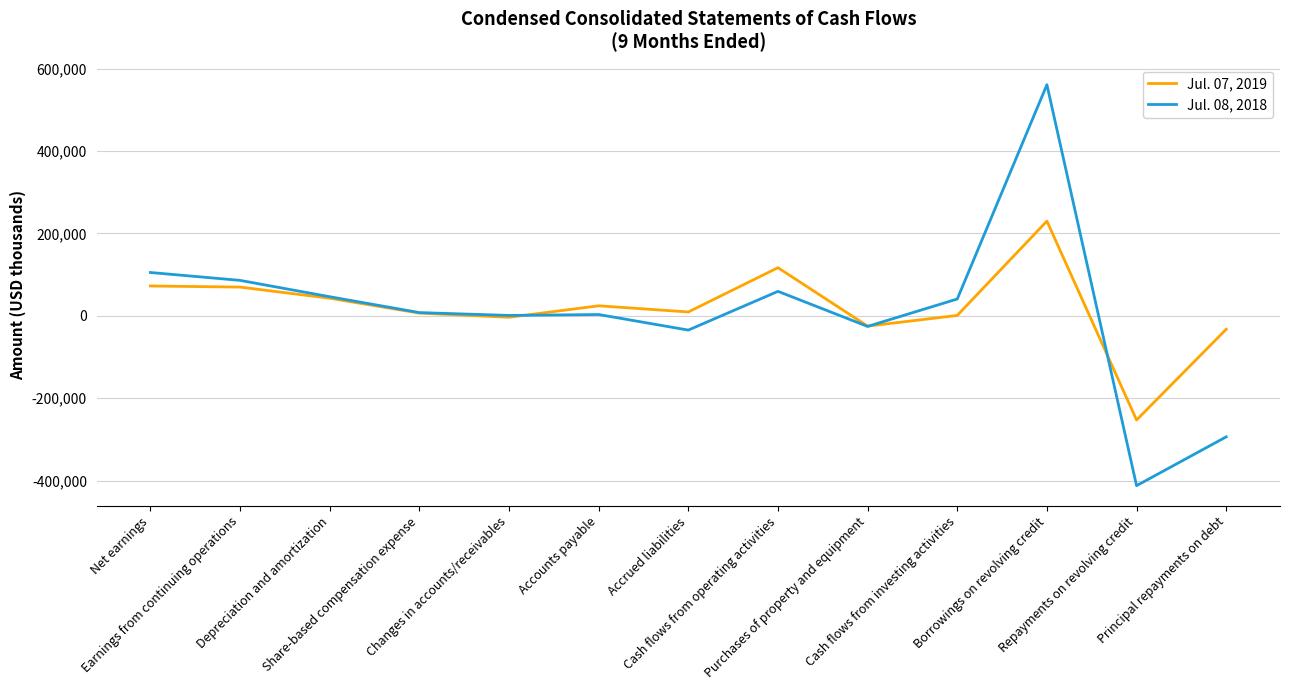

What is the difference between the Jul. 07, 2019 values at Purchases of property and equipment and Borrowings on revolving credit?

254839